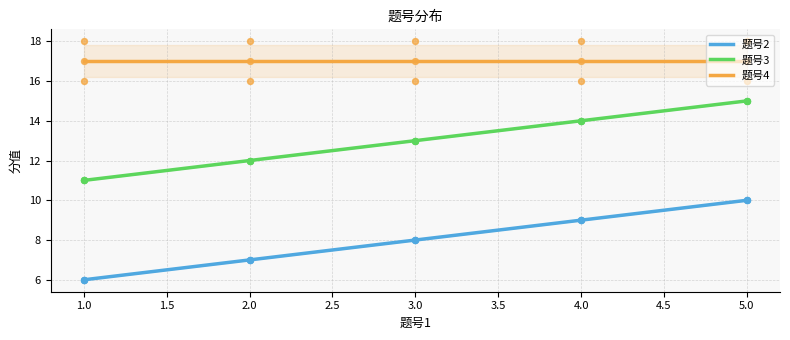

What are all the series names shown in the legend?

题号2, 题号3, 题号4